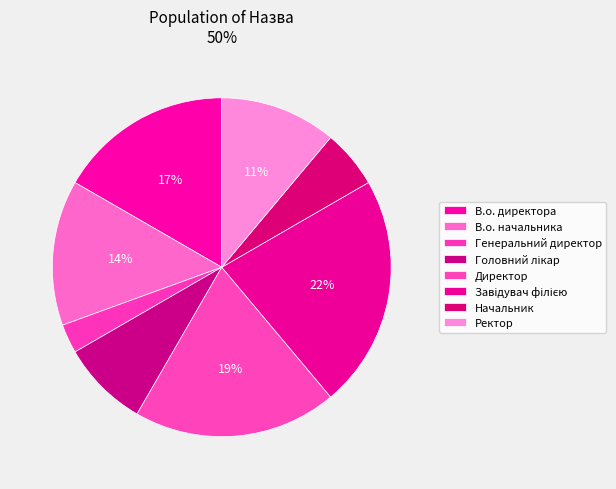

How many slices are in this pie chart?

8